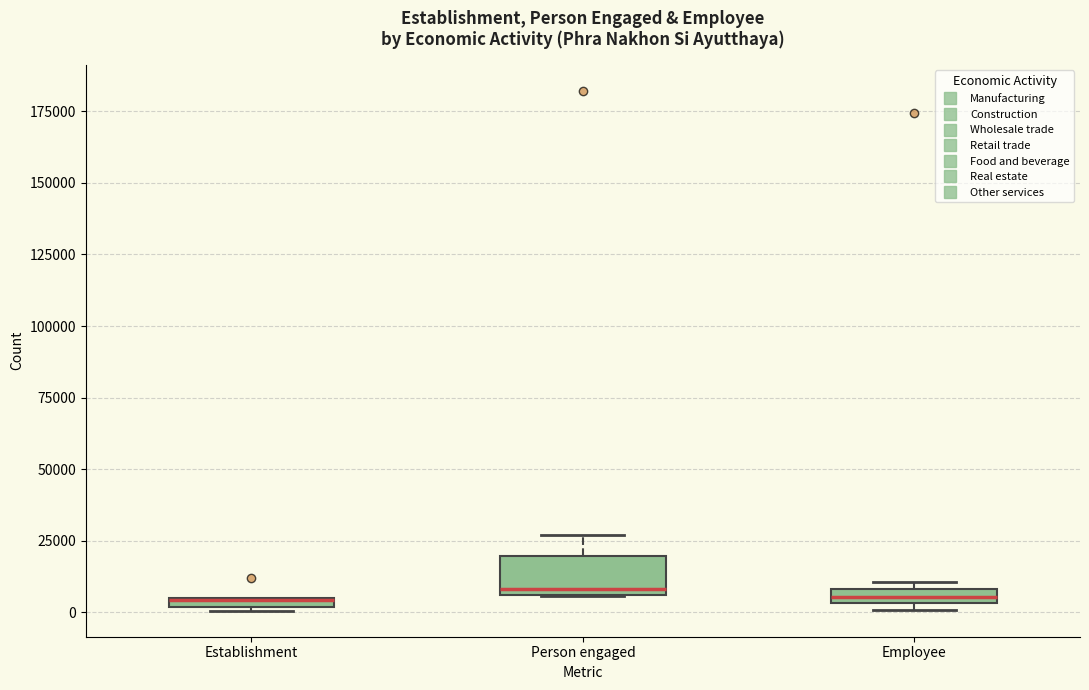

Where does the upper whisker of the box for Person engaged end on the y-axis? The values are not printed on the chart, so give them approximately, as read against the axis.

25000